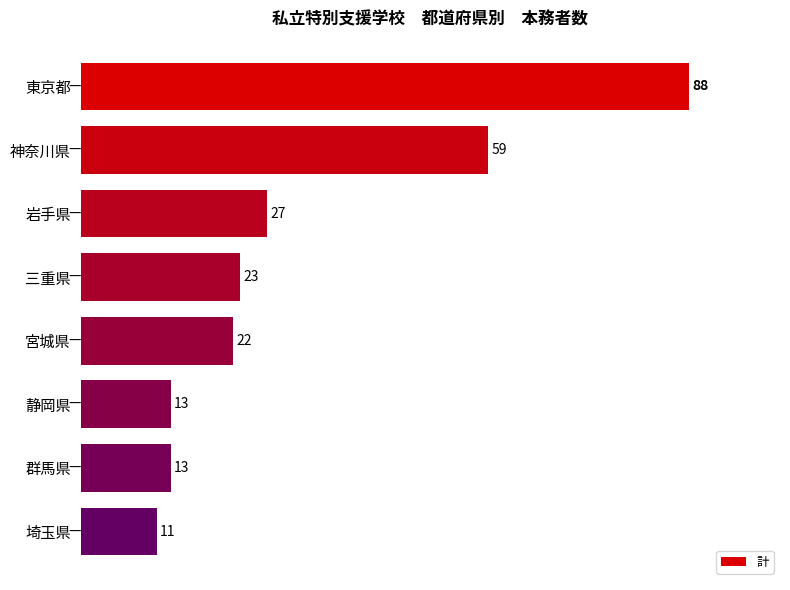

True or false: the data shows 18 at 埼玉県.

False